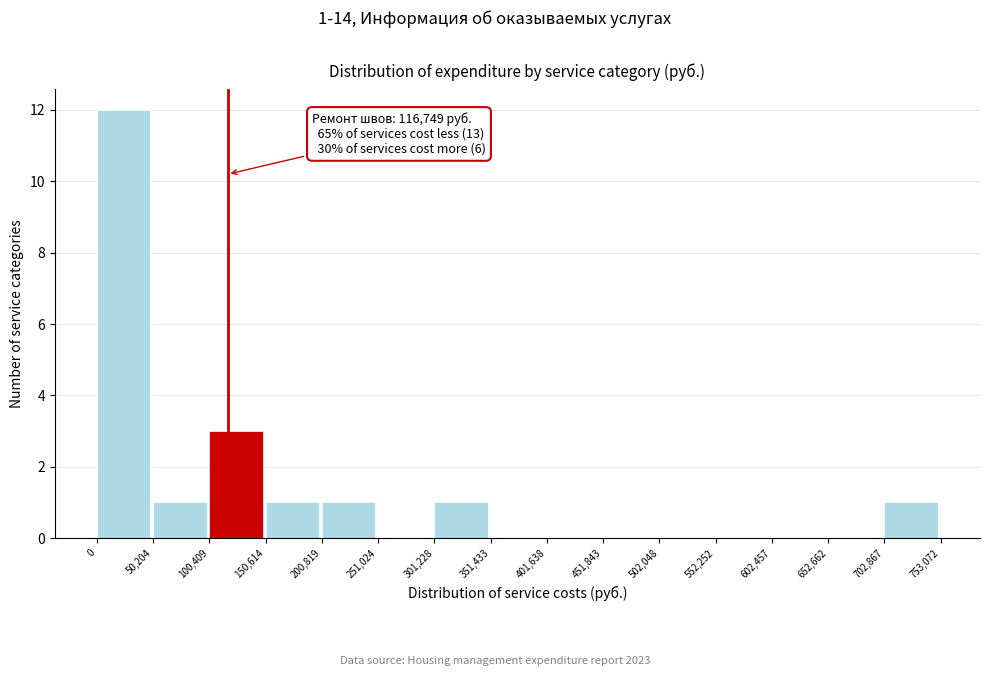

Over which range of the x-axis is the bar tallest?

0 to 50,204